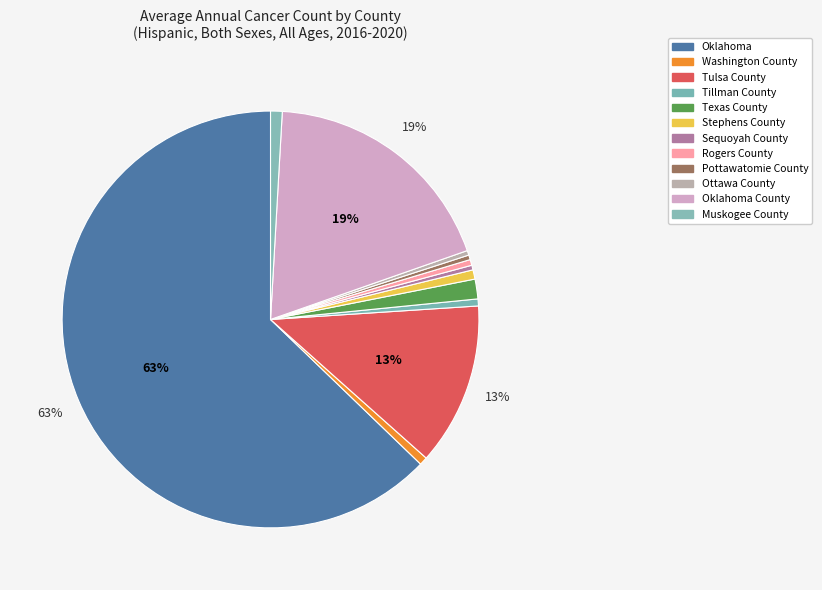

Which category has the biggest portion of the pie?

Oklahoma